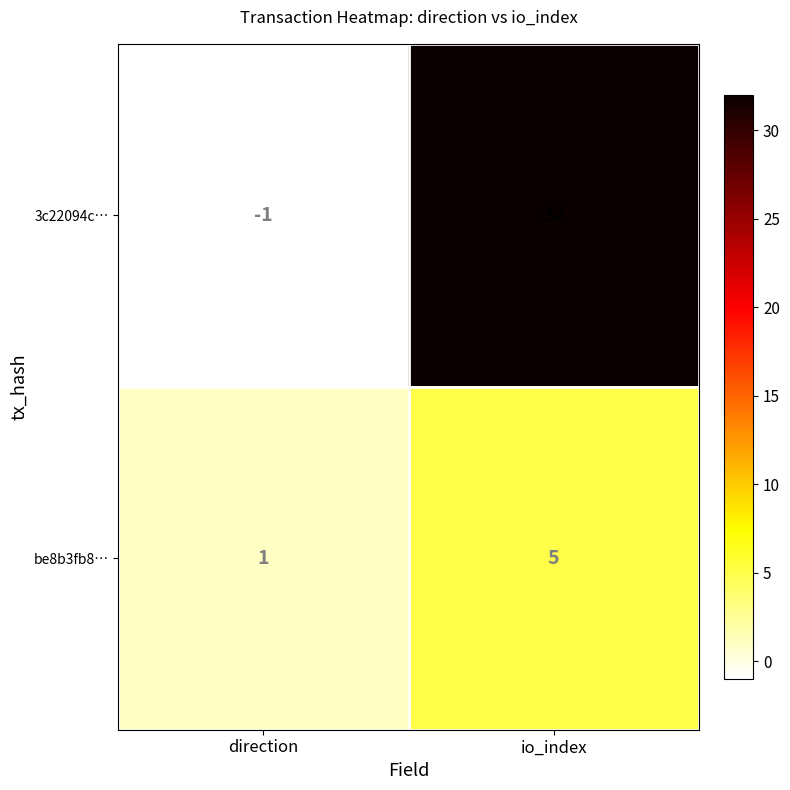

Between direction and io_index, which series saw the biggest shift?

3c22094c…